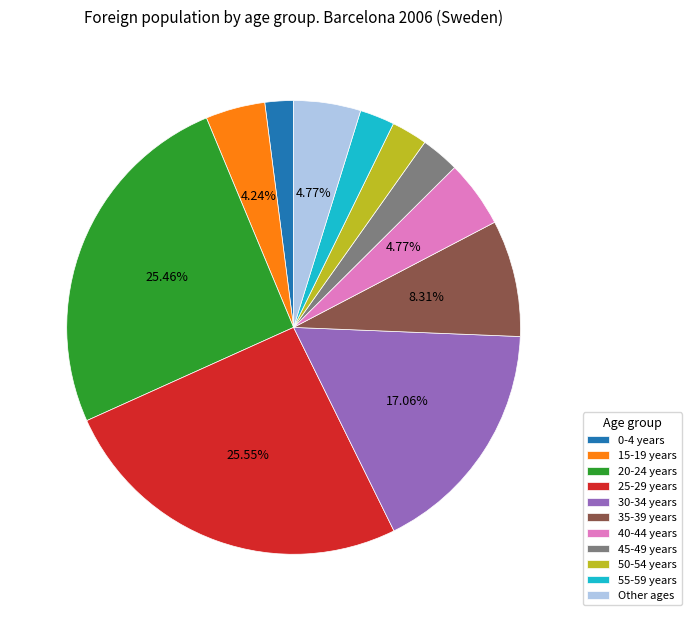

To the nearest percent, what percentage of the pie is 45-49 years?

3%